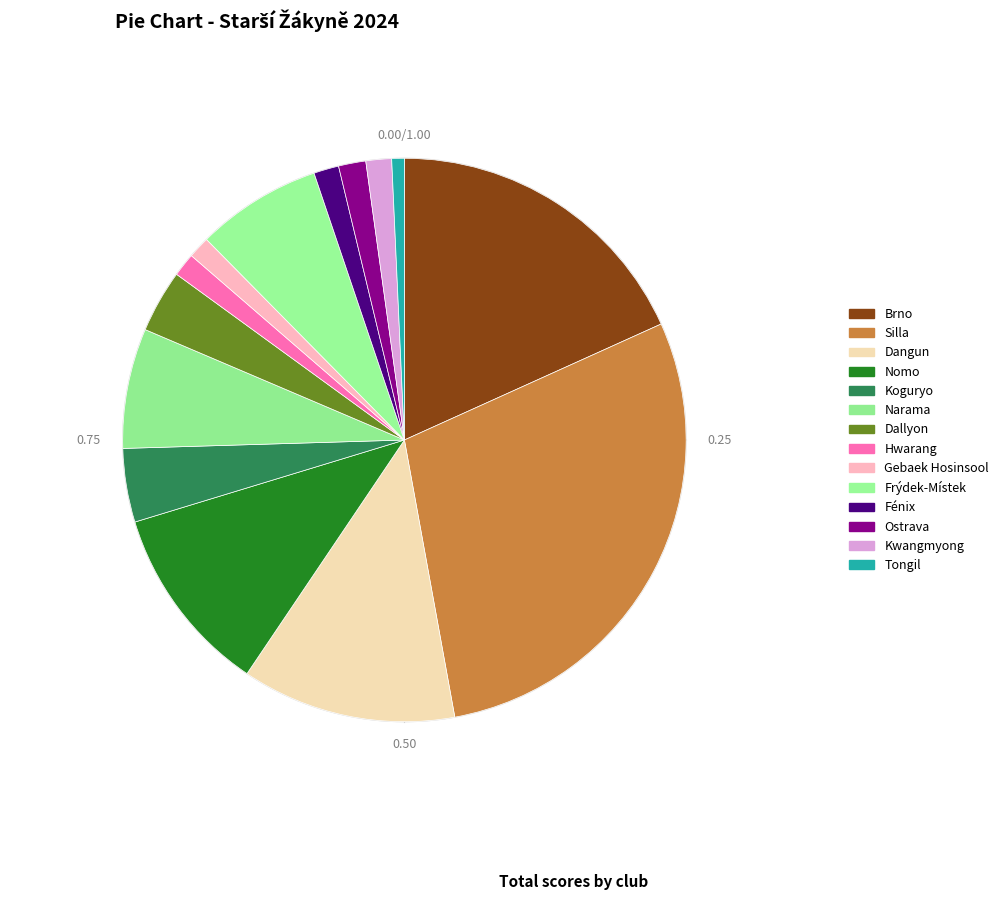

True or false: Ostrava accounts for 1% of the total.

False